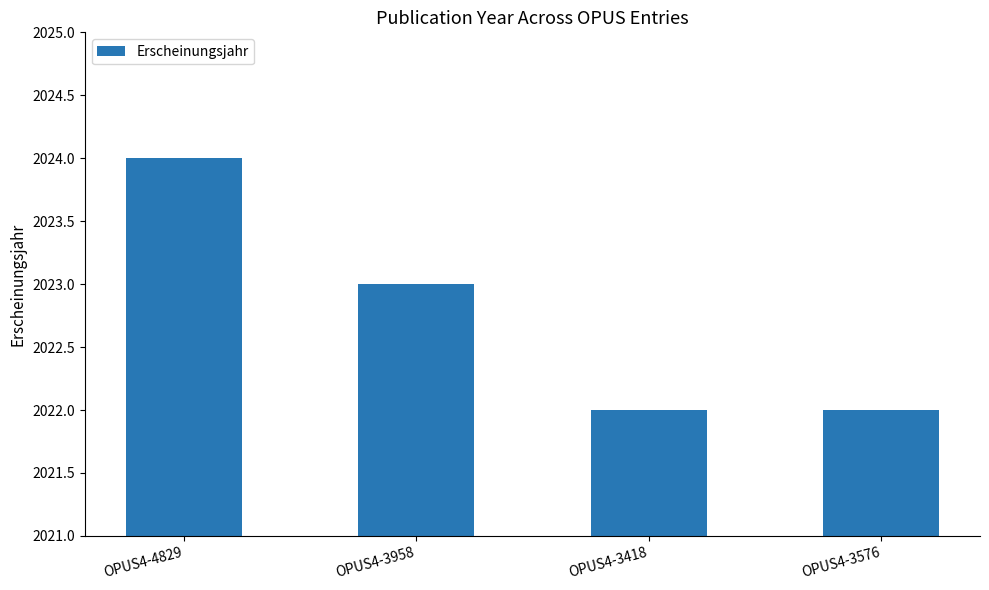

How many values are between 2022 and 2024?

4